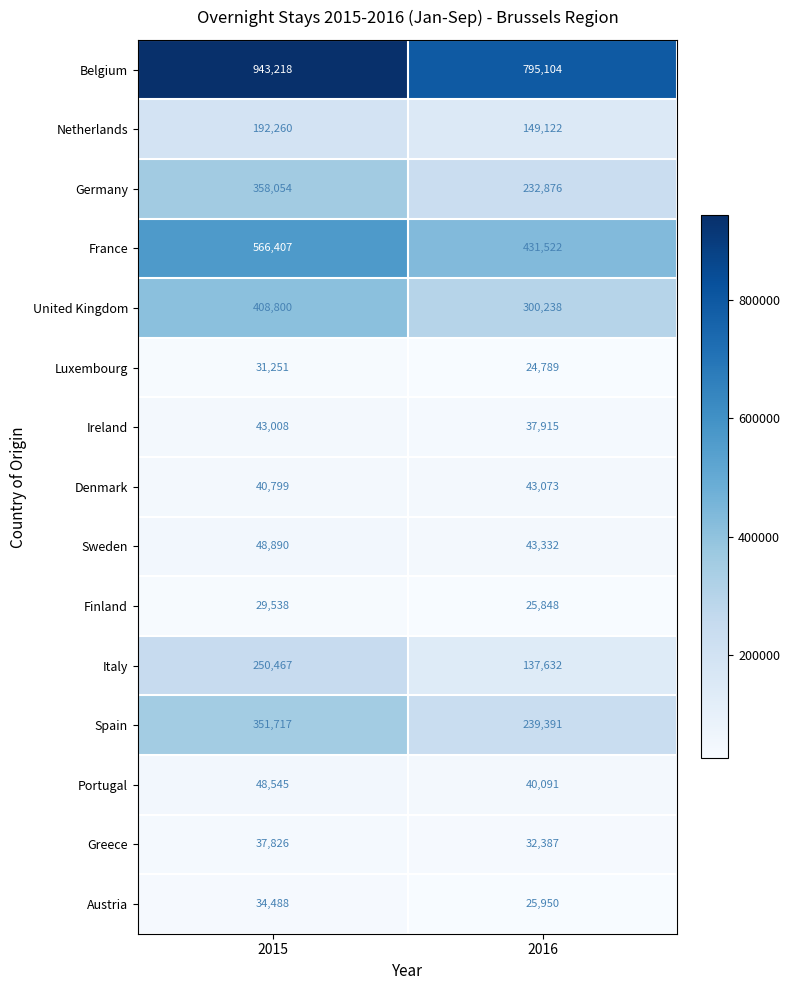

Between 2015 and 2016, which series saw the biggest shift?

Belgium